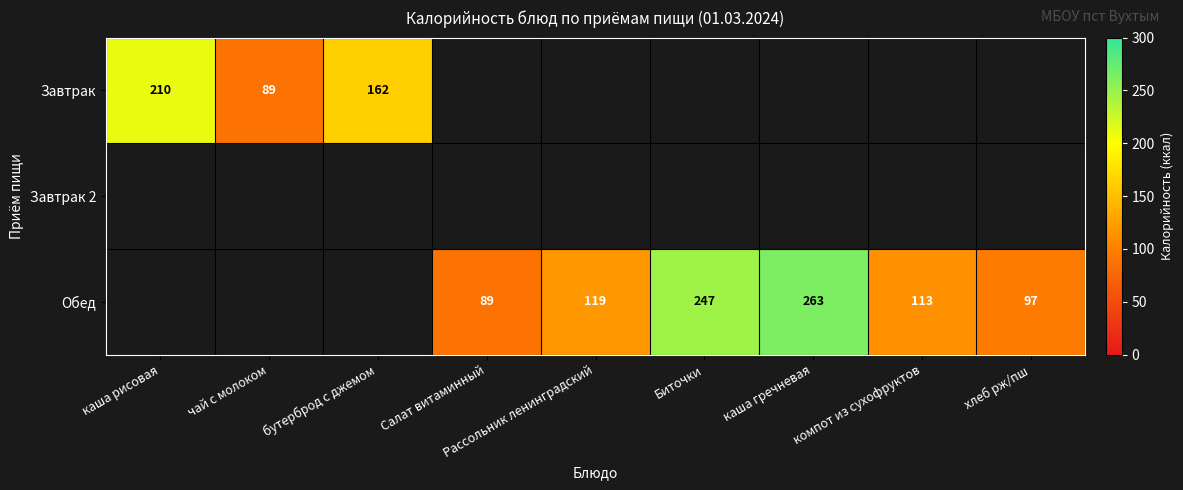

The Обед series shows 58 at Салат витаминный. True or false?

False